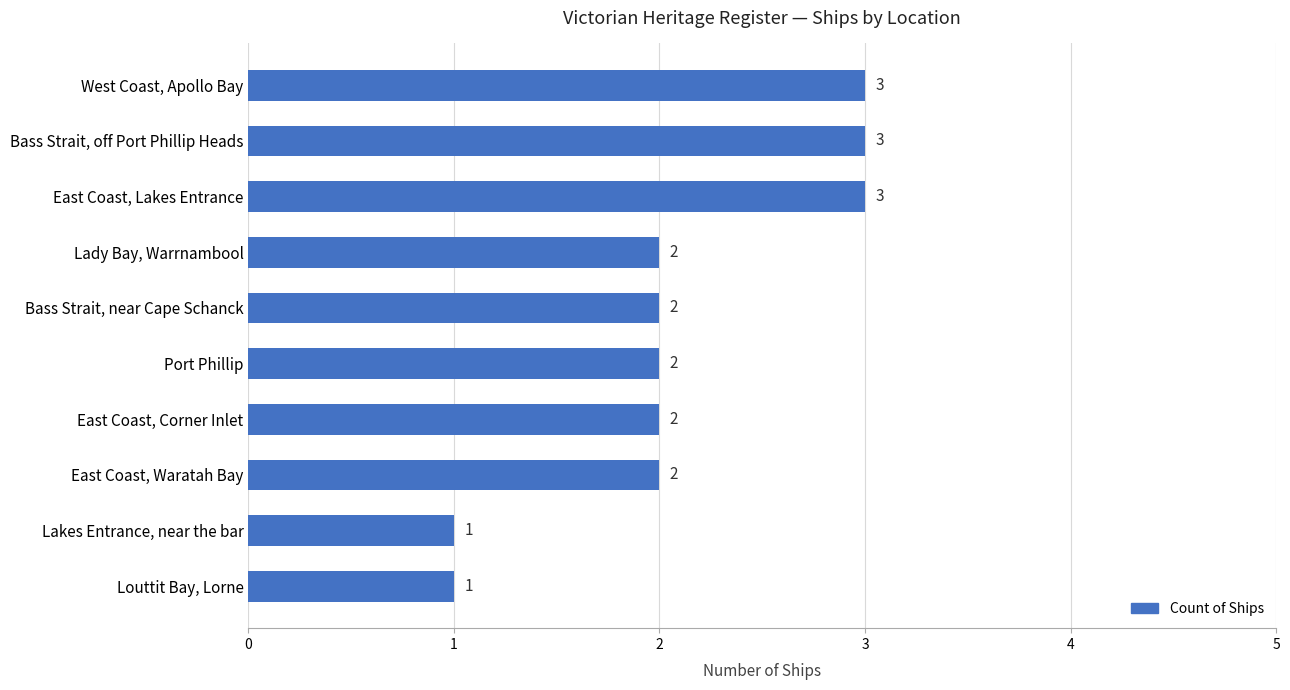

What is the maximum value shown in the chart?

3